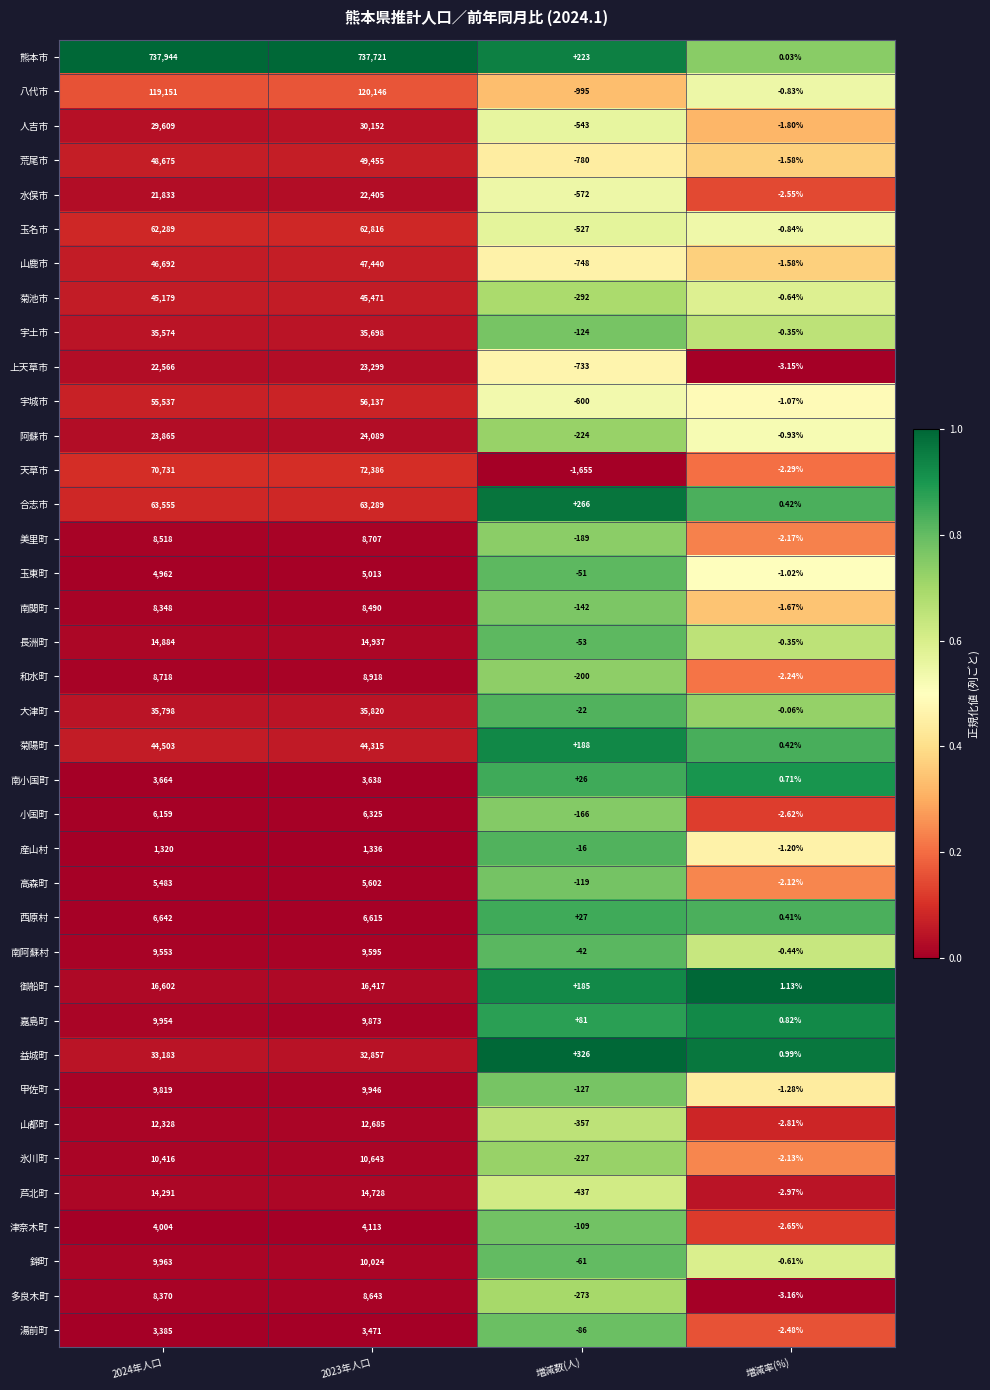

Is the value of 甲佐町 at 2024年人口 greater than the value of 高森町 at 増減率(%)?

Yes